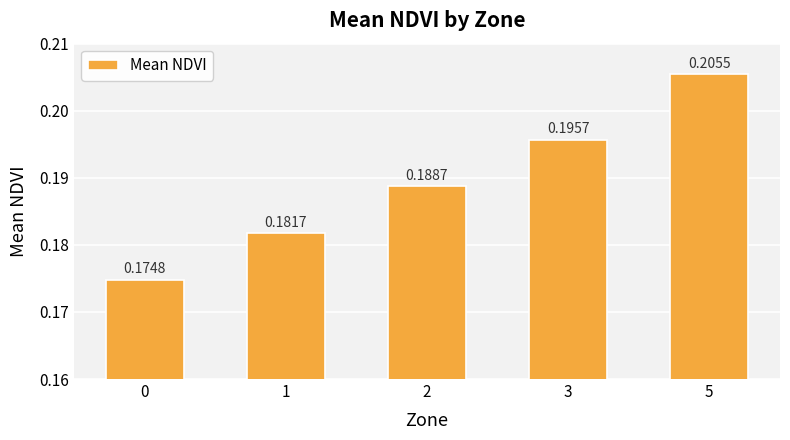

What is the sum of the values at 3 and 0?

0.4